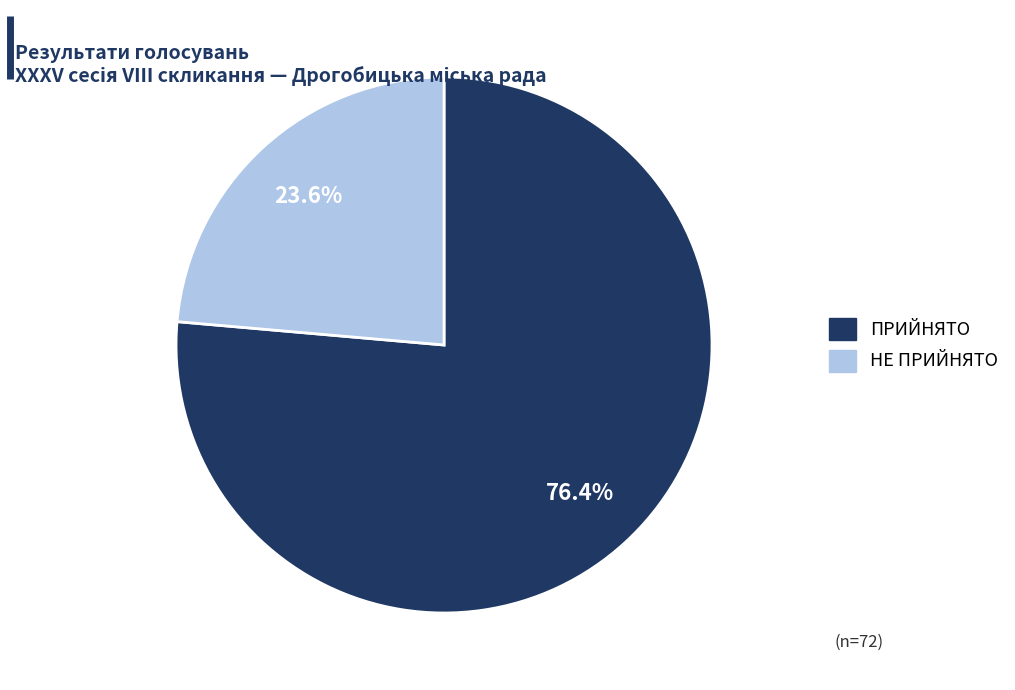

To the nearest percent, what is the average slice percentage?

50%